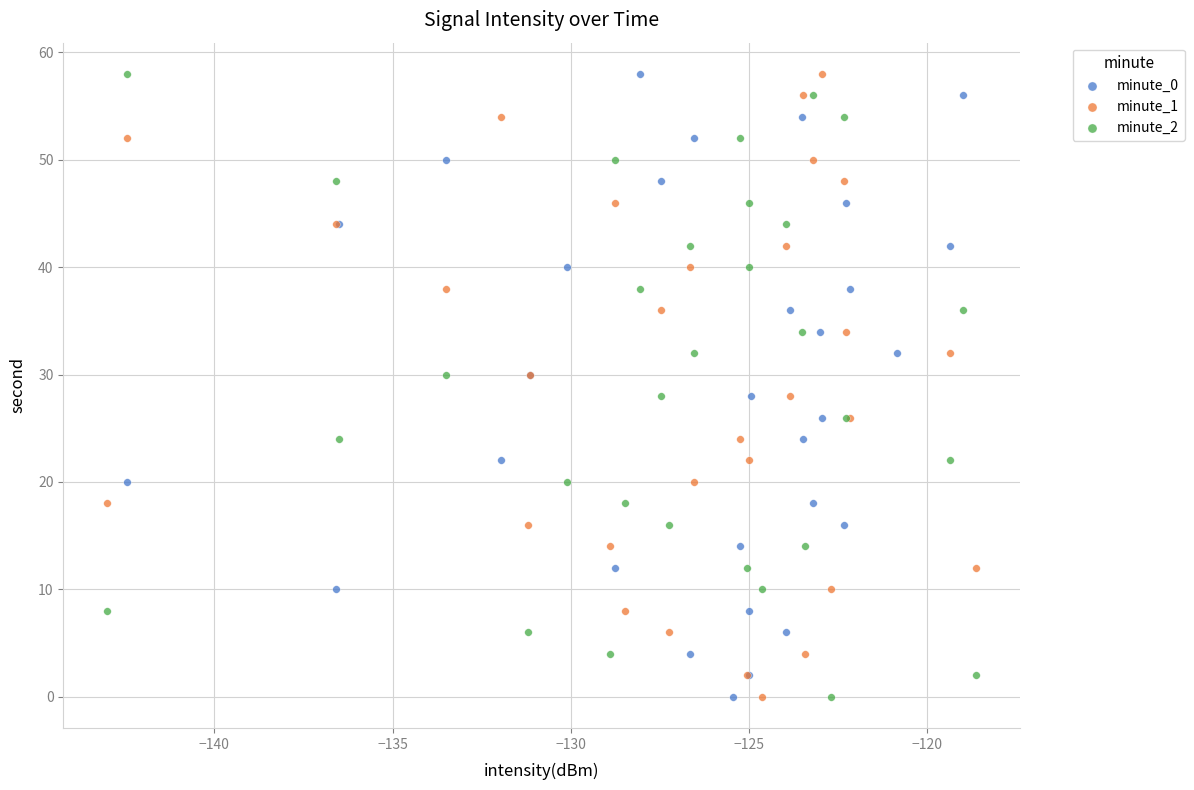

What are all the series names shown in the legend?

minute_0, minute_1, minute_2